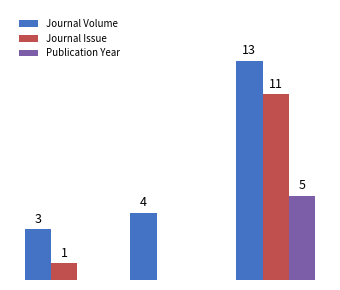

Which series has the largest total across all categories?

Journal Volume